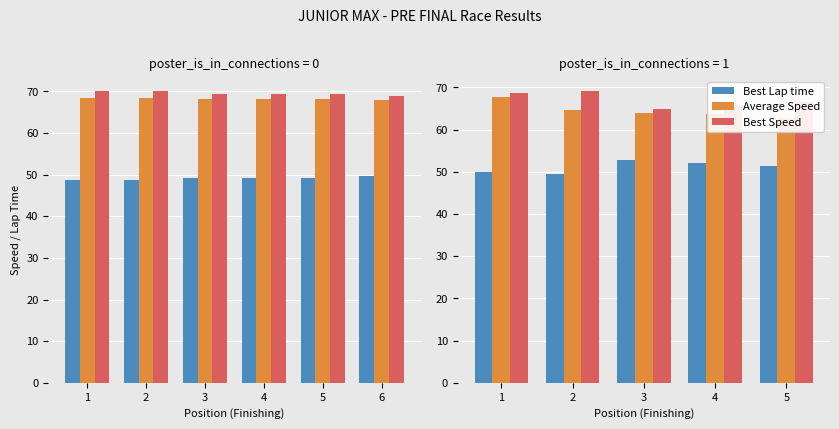

What are all the series names shown in the legend?

Best Lap time, Average Speed, Best Speed